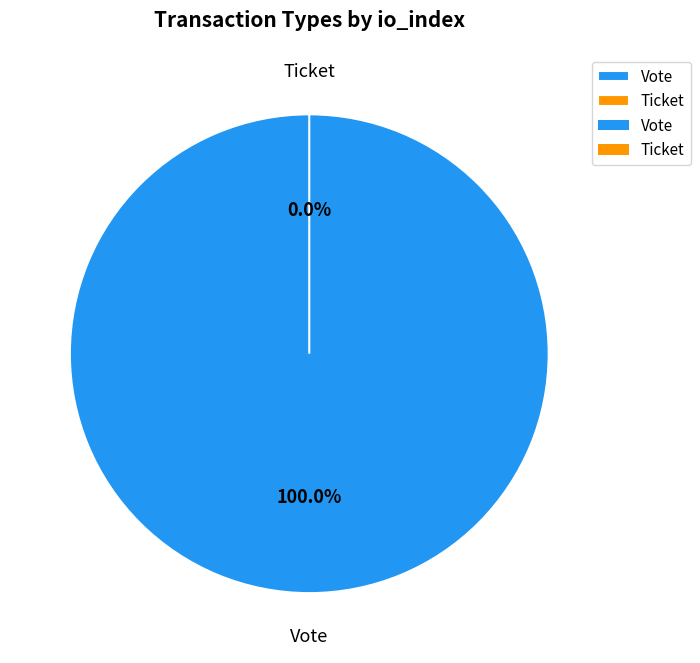

Between Vote and Ticket, which is larger?

Vote